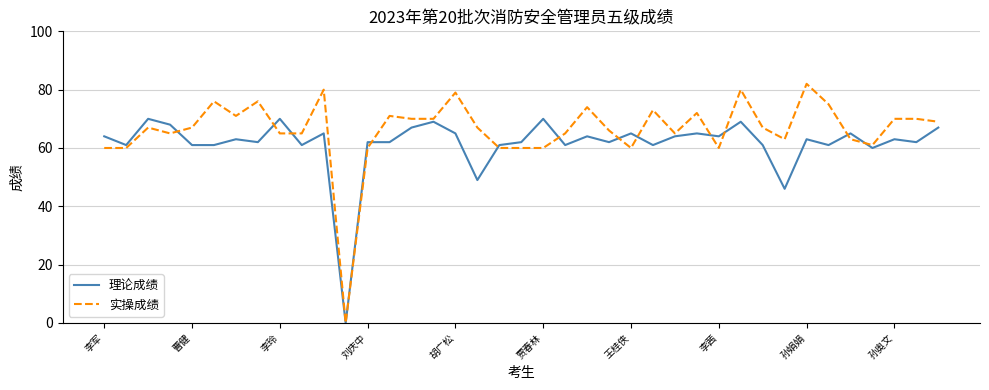

Is this an area chart (filled region under the line)?

No